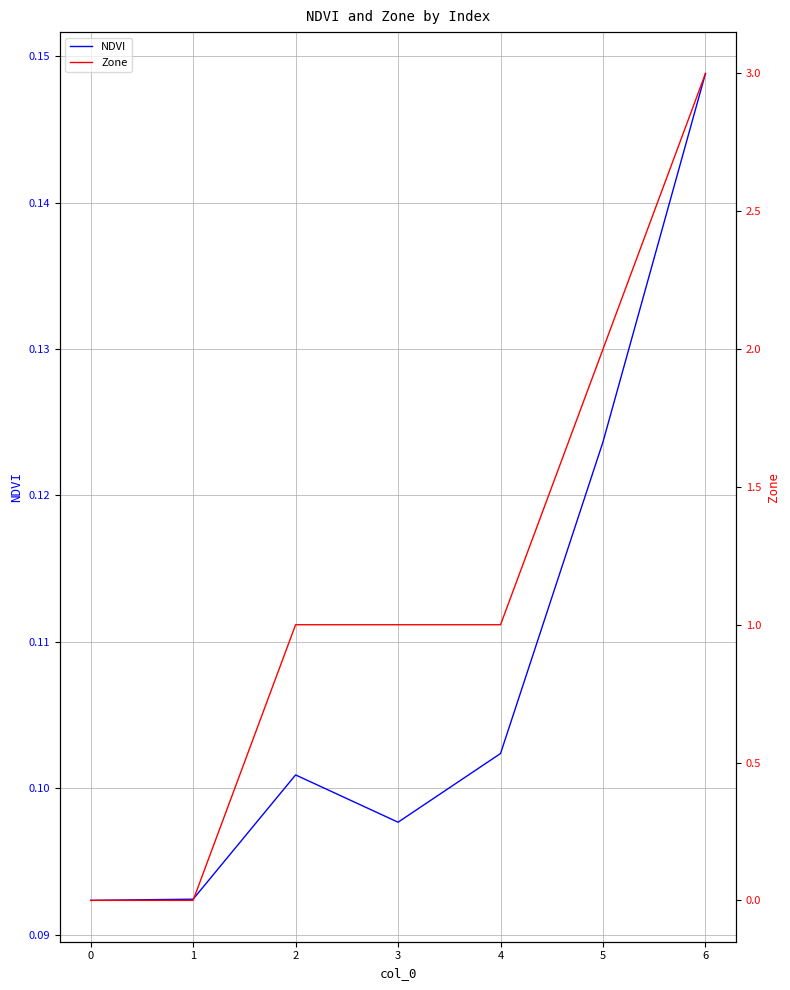

What is the minimum value for NDVI?

0.1